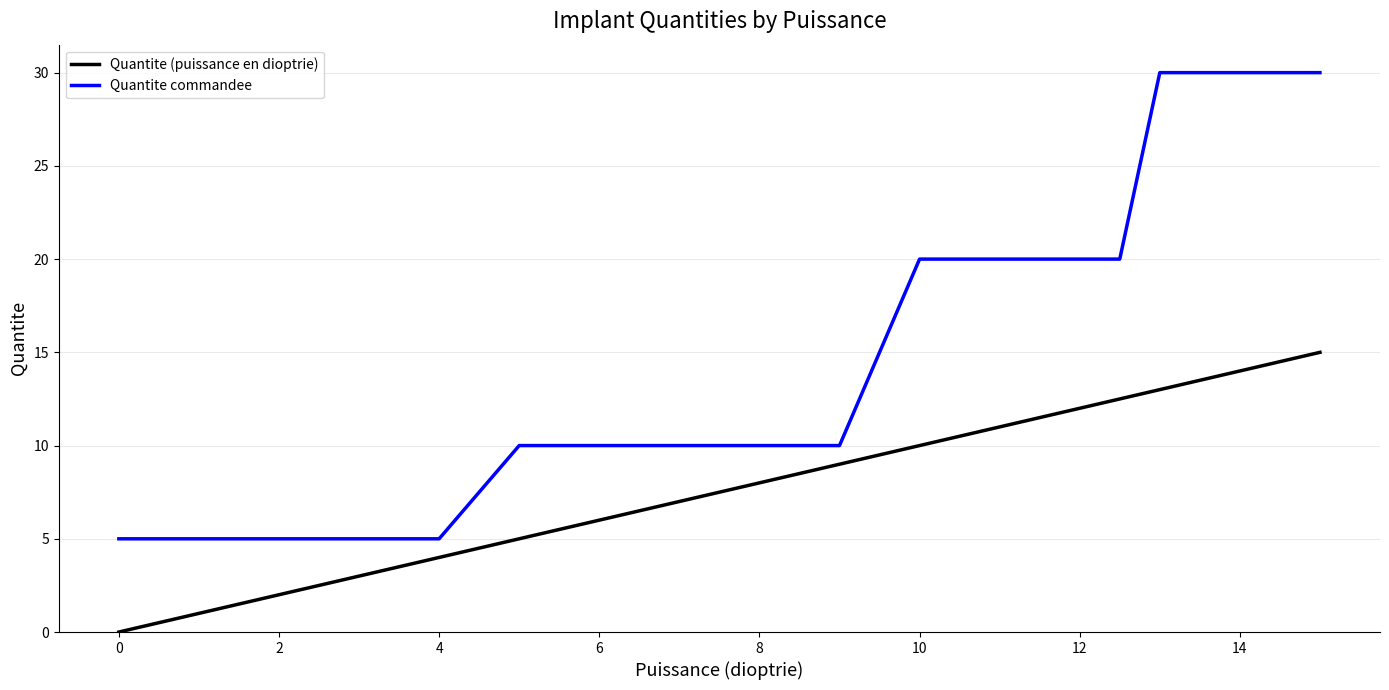

Which series has the largest total across all categories?

Quantite commandee